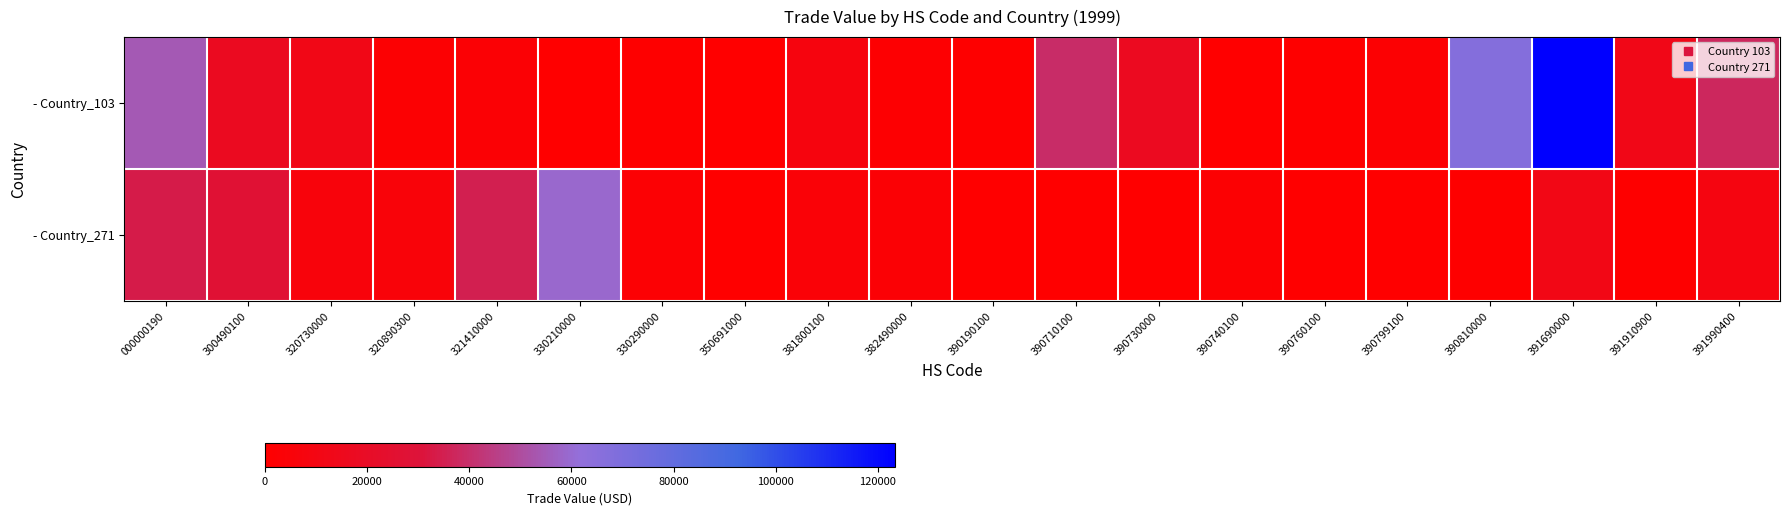

Reading left to right, transcribe all the data shown in this chart.

- Country_103: 000000190=54386	300490100=17226	320730000=11896	320890300=2152	321410000=3200	330210000=373	330290000=905	350691000=260	381800100=7517	382490000=1642	390190100=720	390710100=39148	390730000=16832	390740100=285	390760100=683	390799100=2224	390810000=67013	391690000=123331	391910900=12340	391990400=37143
- Country_271: 000000190=33705	300490100=27289	320730000=6139	320890300=5107	321410000=34844	330210000=59156	330290000=2822	350691000=207	381800100=4051	382490000=2944	390190100=408	390710100=381	390730000=348	390740100=1968	390760100=400	390799100=390	390810000=525	391690000=11263	391910900=608	391990400=8348